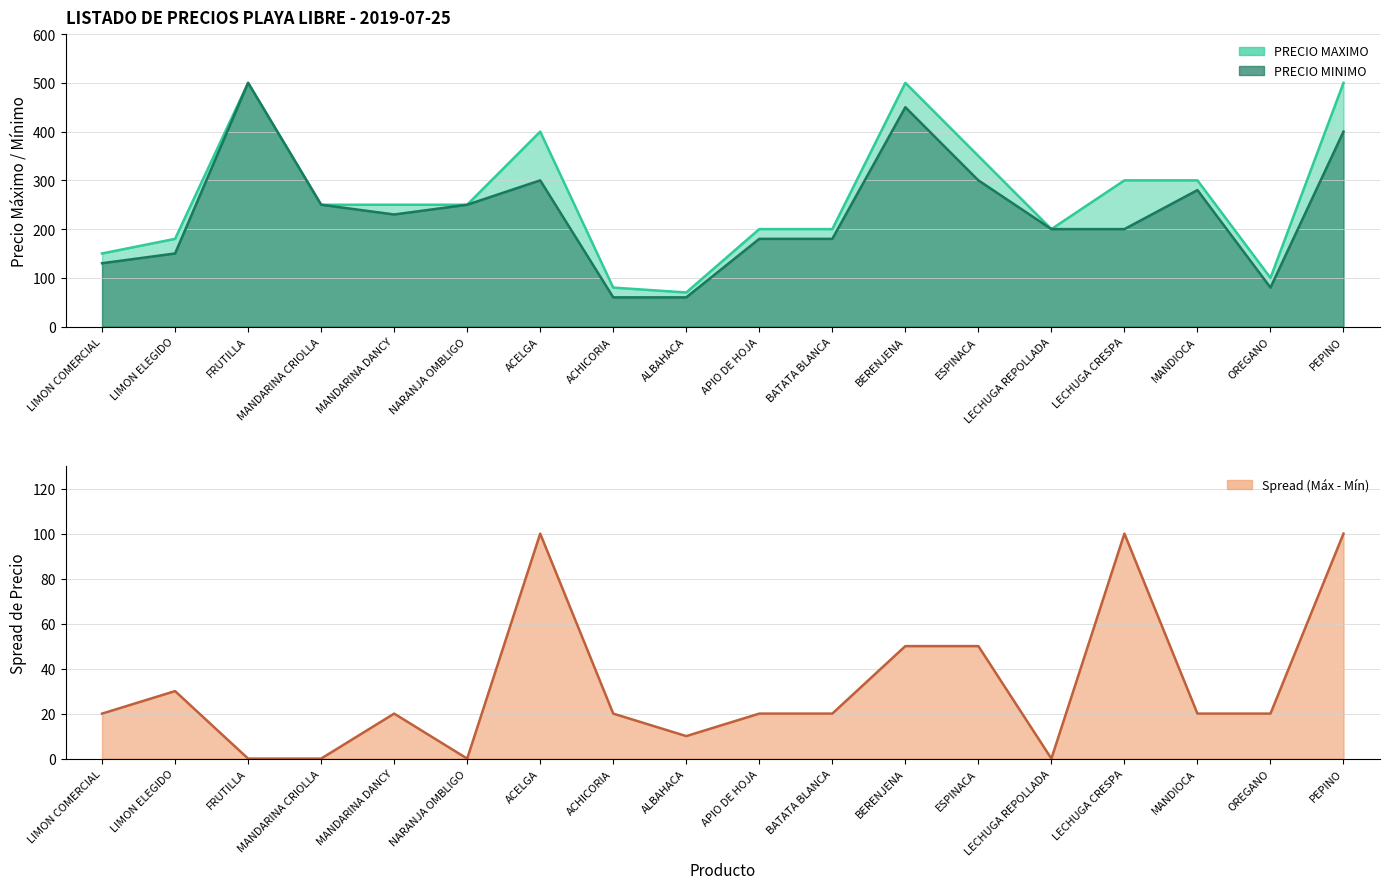

Which series has the largest total across all categories?

PRECIO MAXIMO